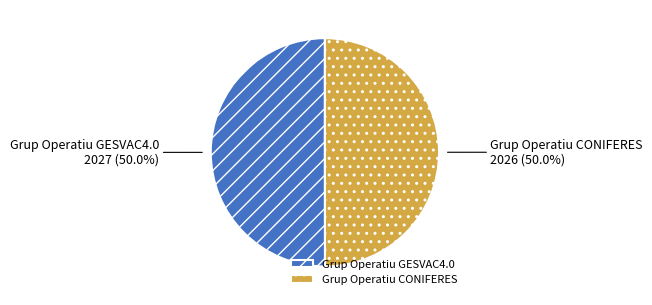

True or false: Grup Operatiu CONIFERES accounts for 50% of the total.

True